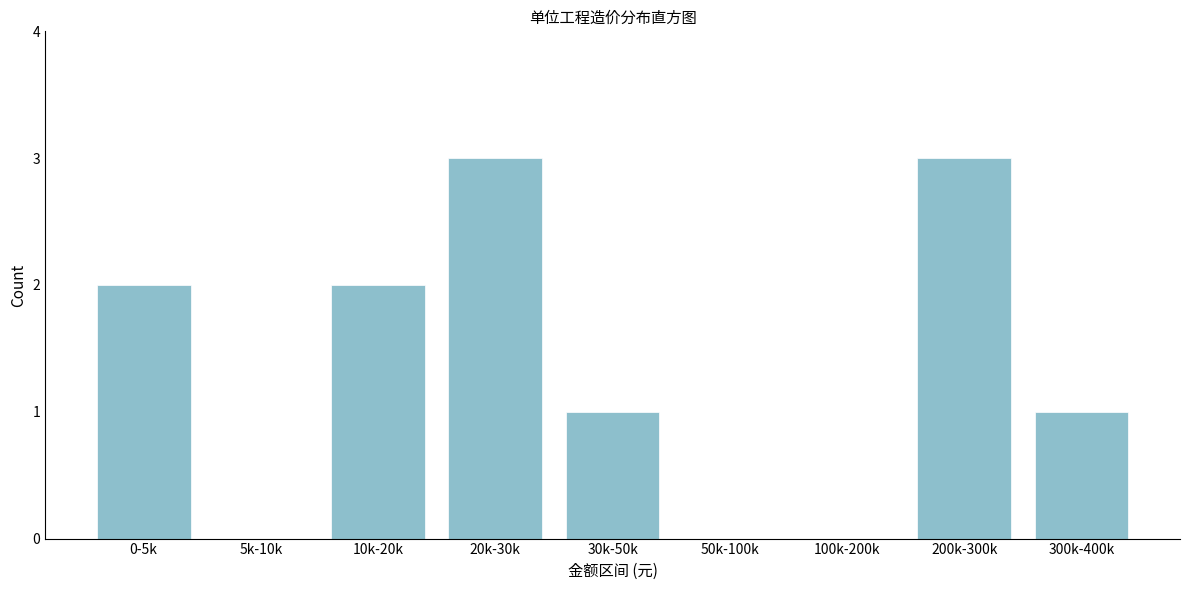

Reading right to left, list all the values displayed in this chart.

300k-400k=1	200k-300k=3	100k-200k=0	50k-100k=0	30k-50k=1	20k-30k=3	10k-20k=2	5k-10k=0	0-5k=2